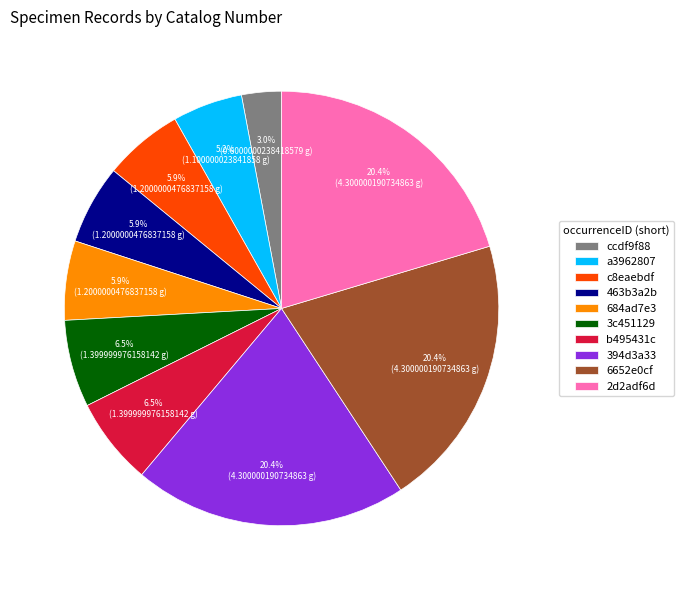

True or false: 6652e0cf accounts for 34% of the total.

False